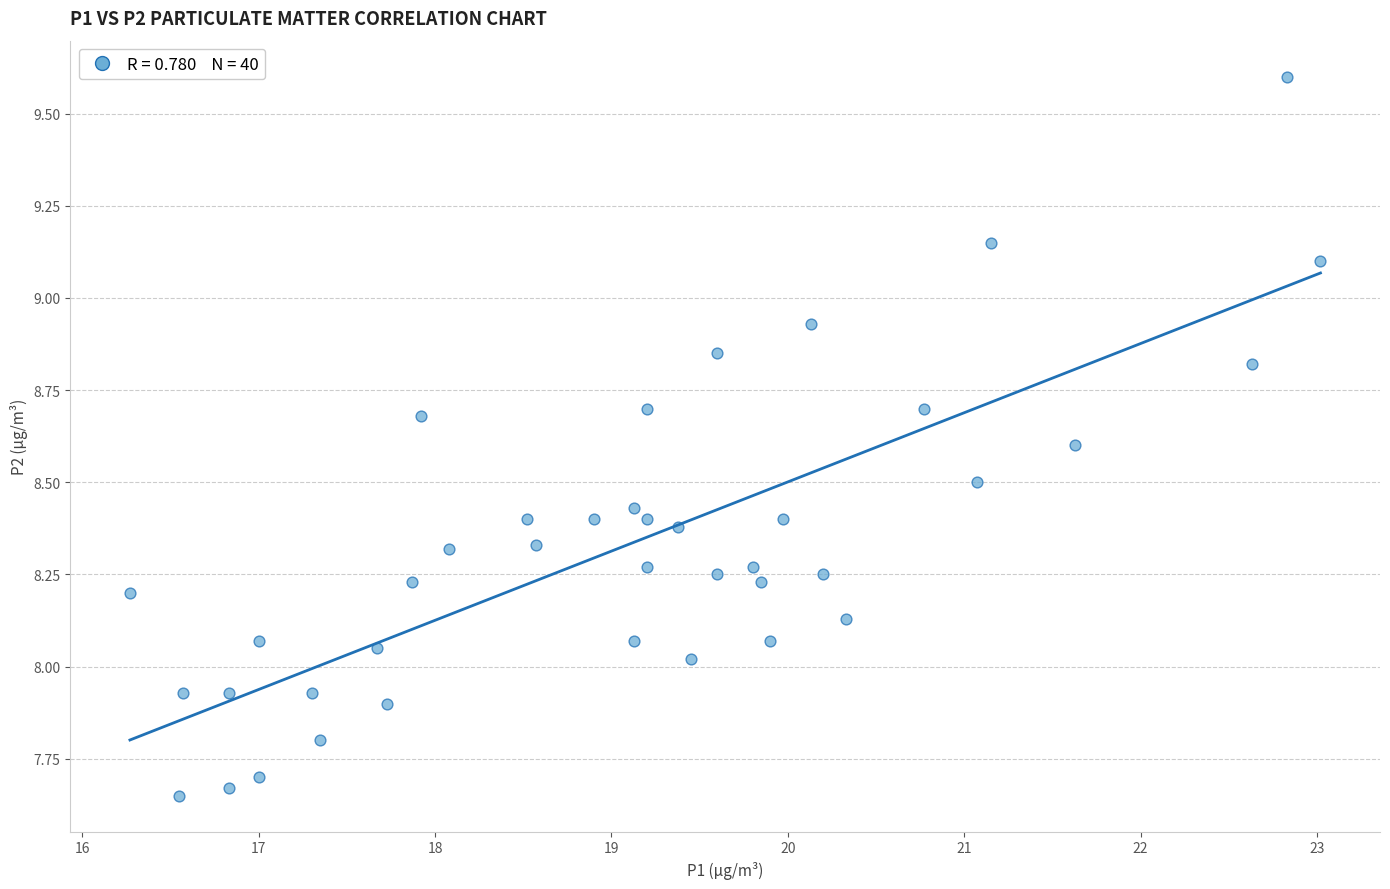

What is the range of X values (max minus min)?

6.8